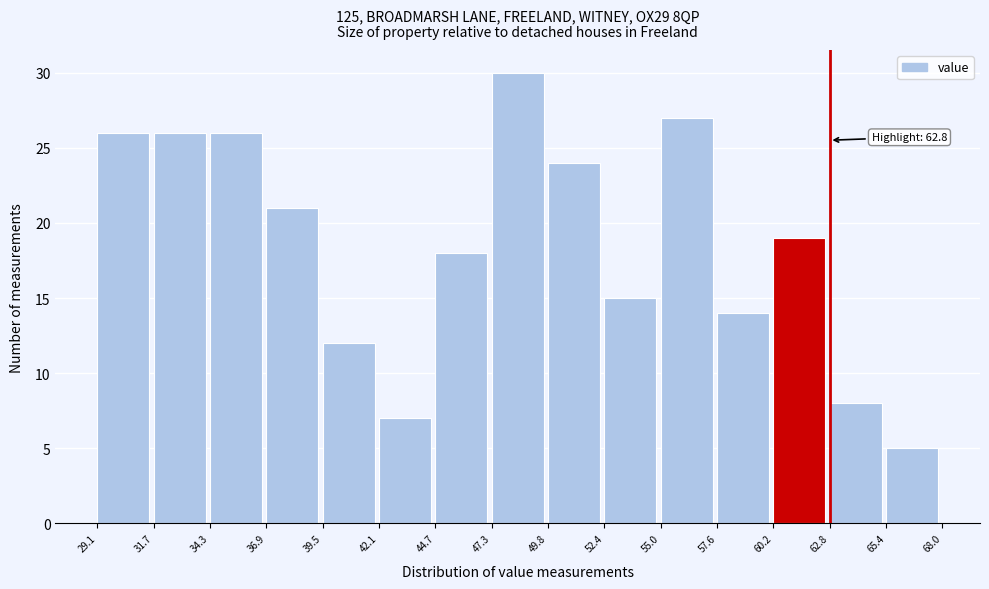

Which range on the x-axis has the tallest bar?

47.3 to 49.8